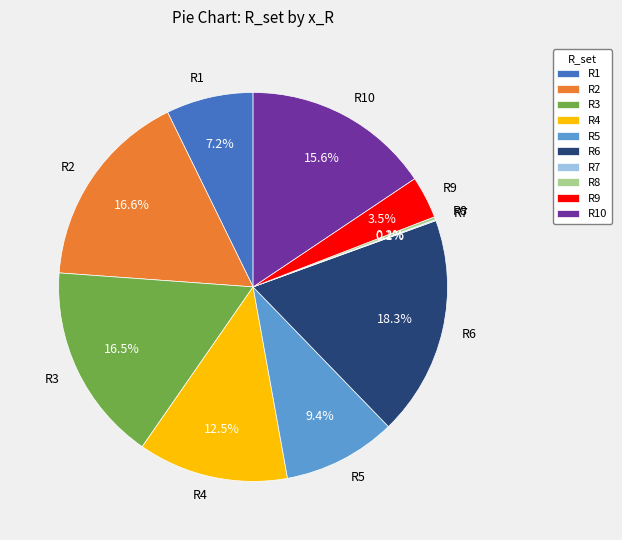

What is the largest slice in the pie chart?

R6